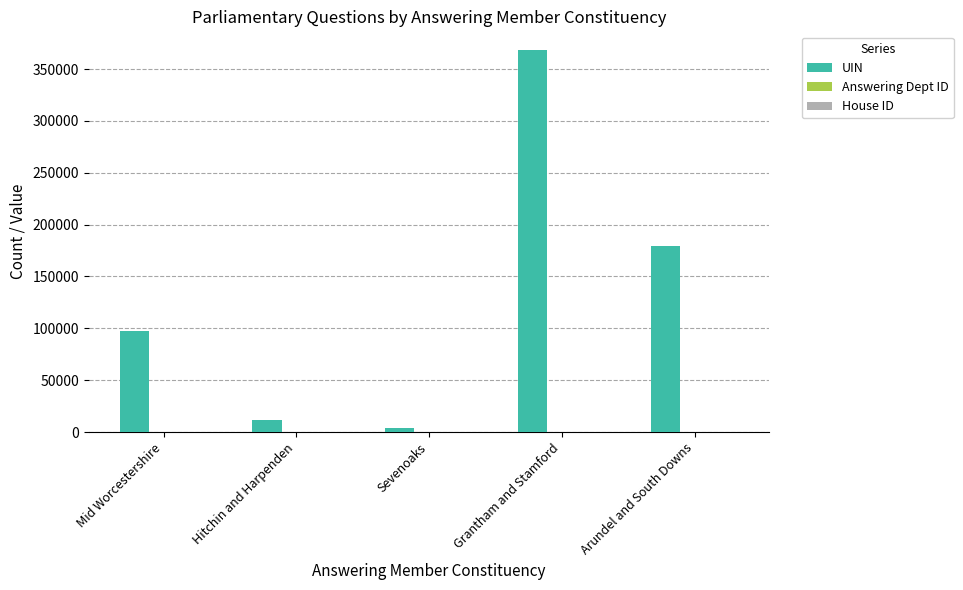

At which category does the chart reach its peak across all series?

Grantham and Stamford